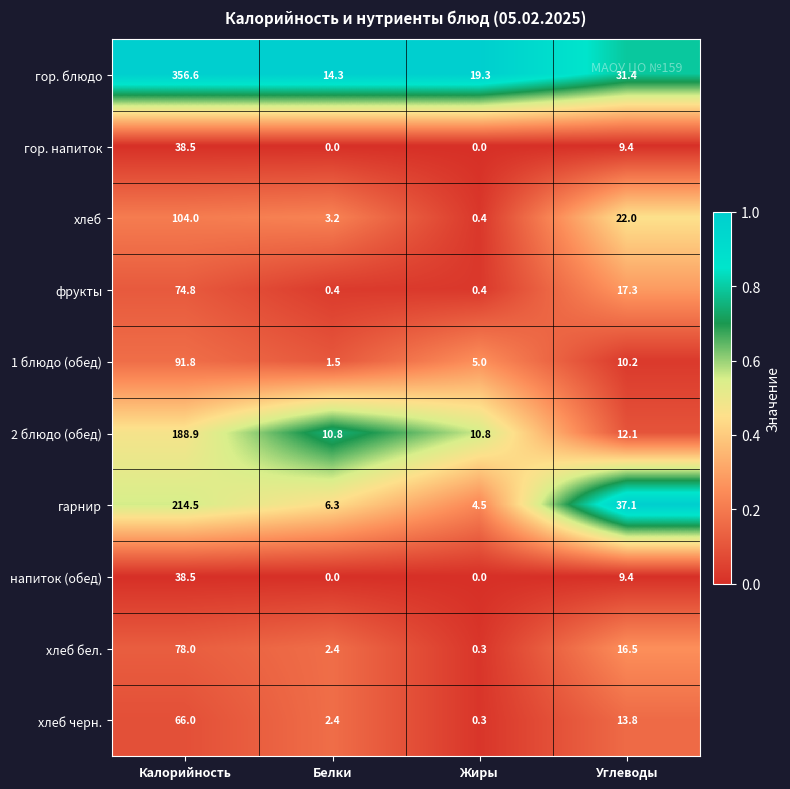

The value of гор. блюдо at Жиры is 19.3. True or false?

True